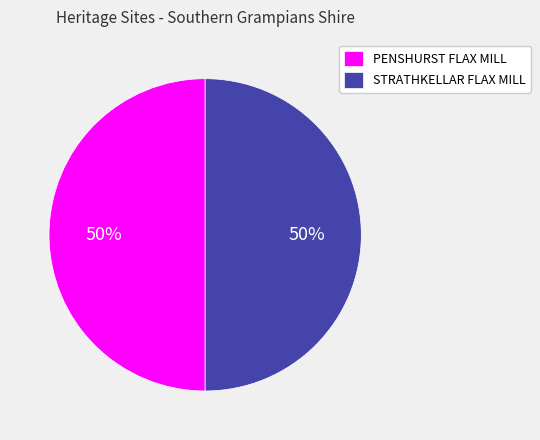

How many slices are in this pie chart?

2